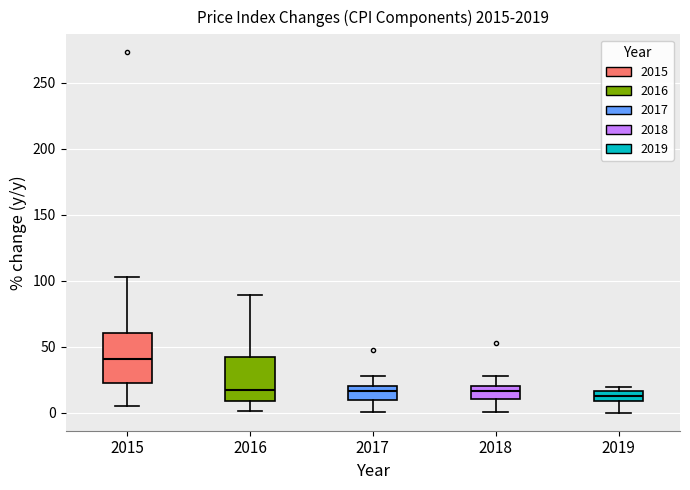

Reading left to right, read every box against the y-axis: the position of its median line, the range the box covers, and the ends of its whiskers. The values are not printed on the chart, so give them approximately, as read against the axis.

2015: median 40, box 25 to 60, whiskers 5 to 105
2016: median 20, box 10 to 40, whiskers 0 to 90
2017: median 15, box 10 to 20, whiskers 0 to 30
2018: median 15, box 10 to 20, whiskers 0 to 30
2019: median 15 (inside the box), box 10 to 15, whiskers 0 to 20